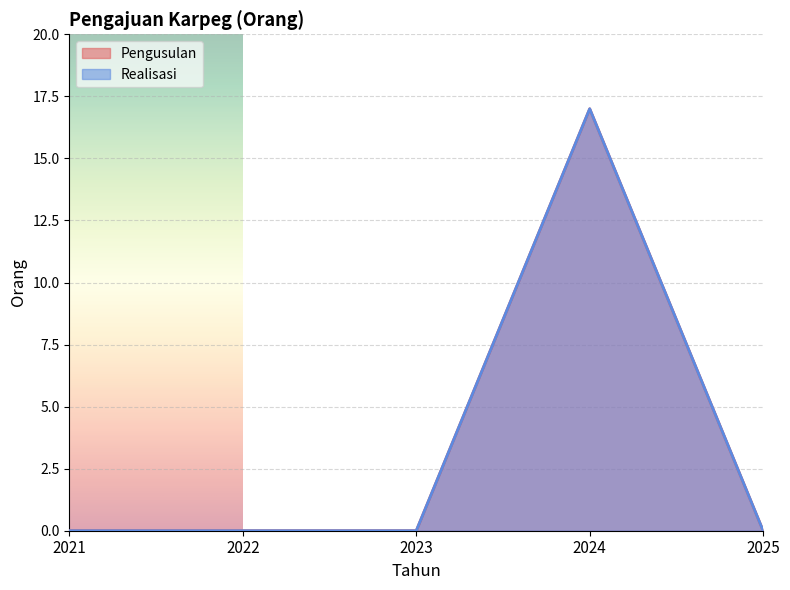

Which series has the largest range (max minus min)?

Pengusulan